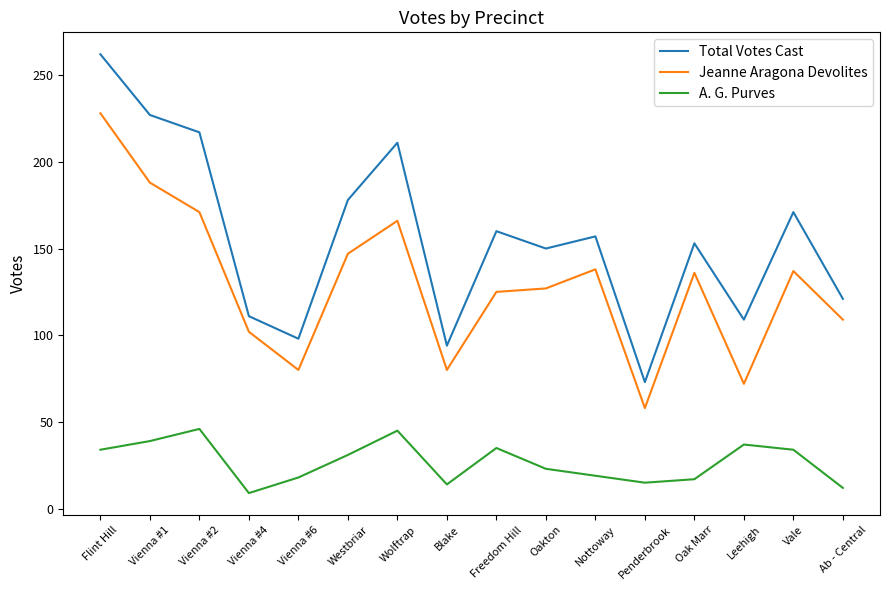

What is the difference between the maximum and minimum values in the A. G. Purves series?

37